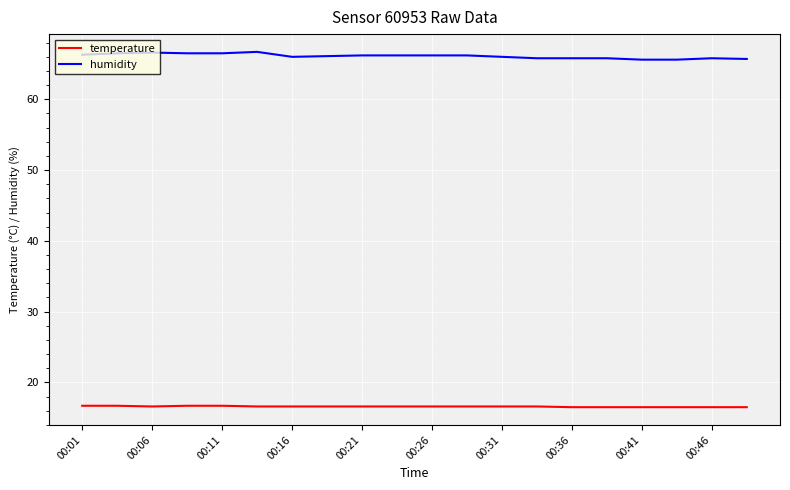

What is the maximum value shown in the chart?

66.7